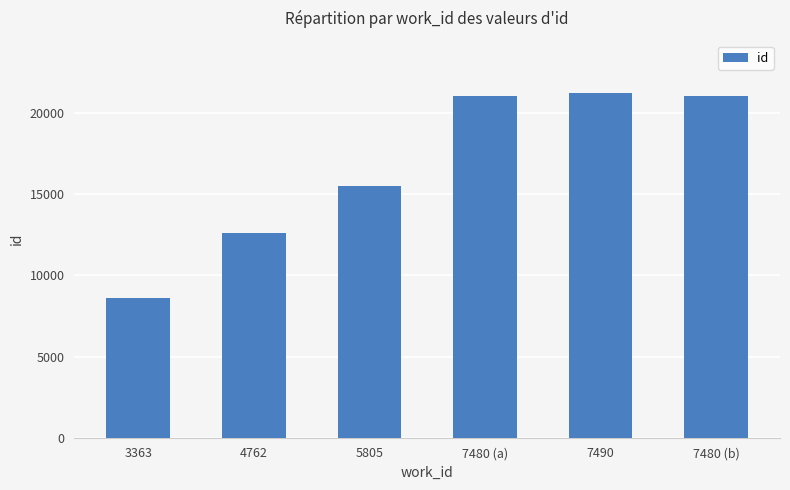

Which has a higher value, 5805 or 3363?

5805